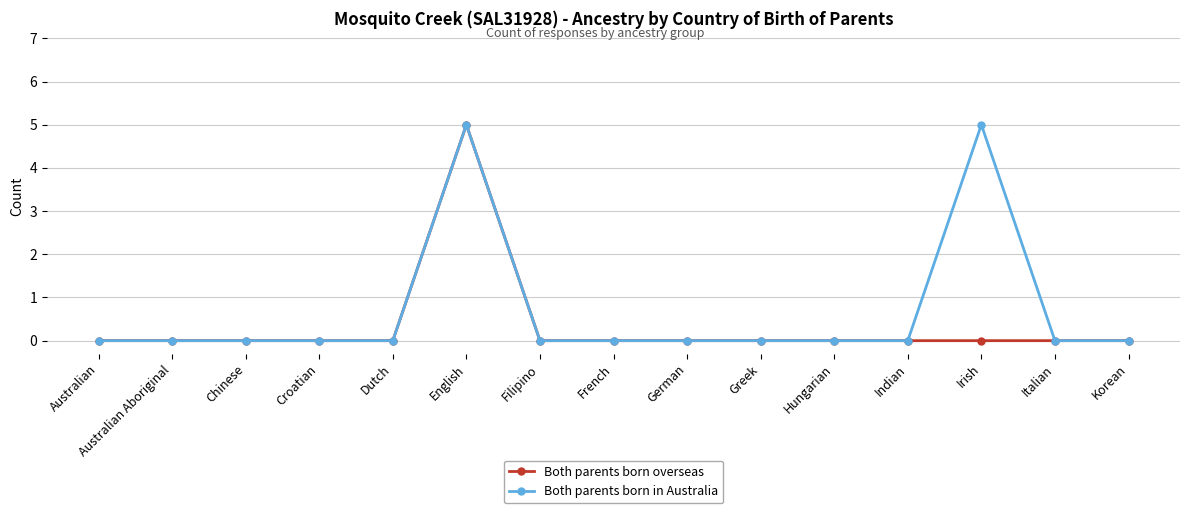

Count the number of categories in the chart.

15